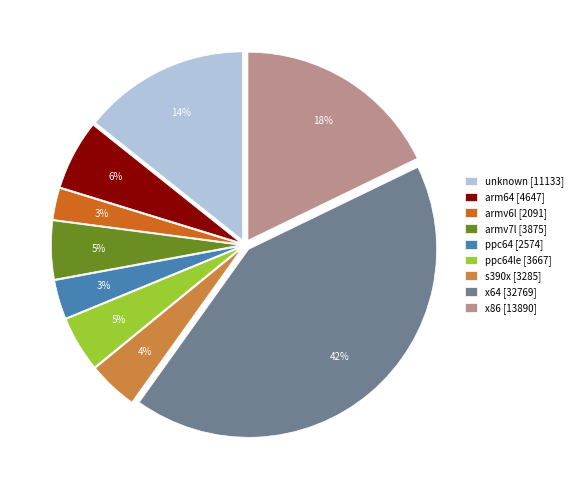

What is the ratio of the value at ppc64le [3667] to the value at arm64 [4647]?

0.8